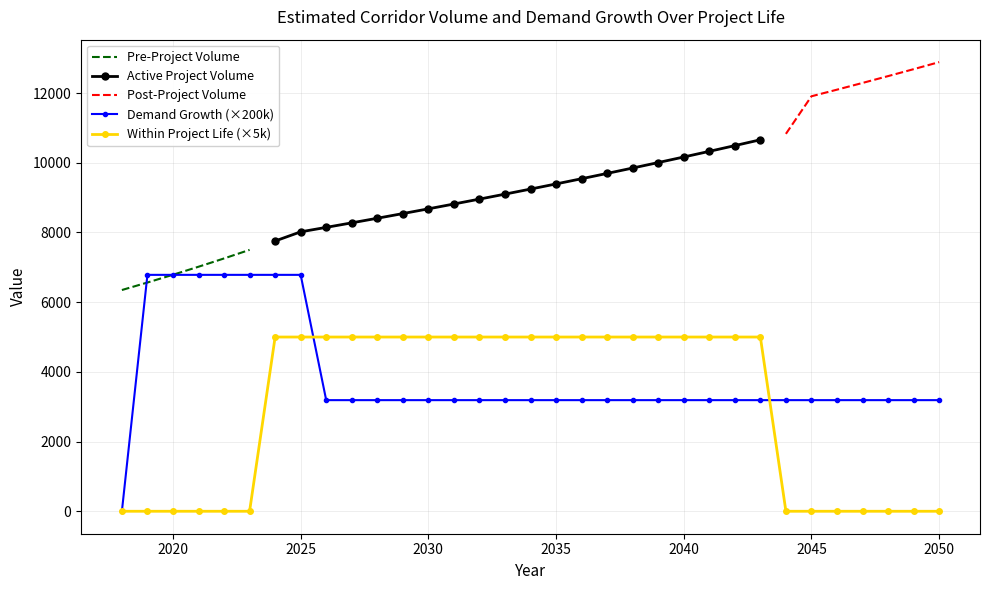

How many values in the Demand Growth (×200k) series are below 3189?

1